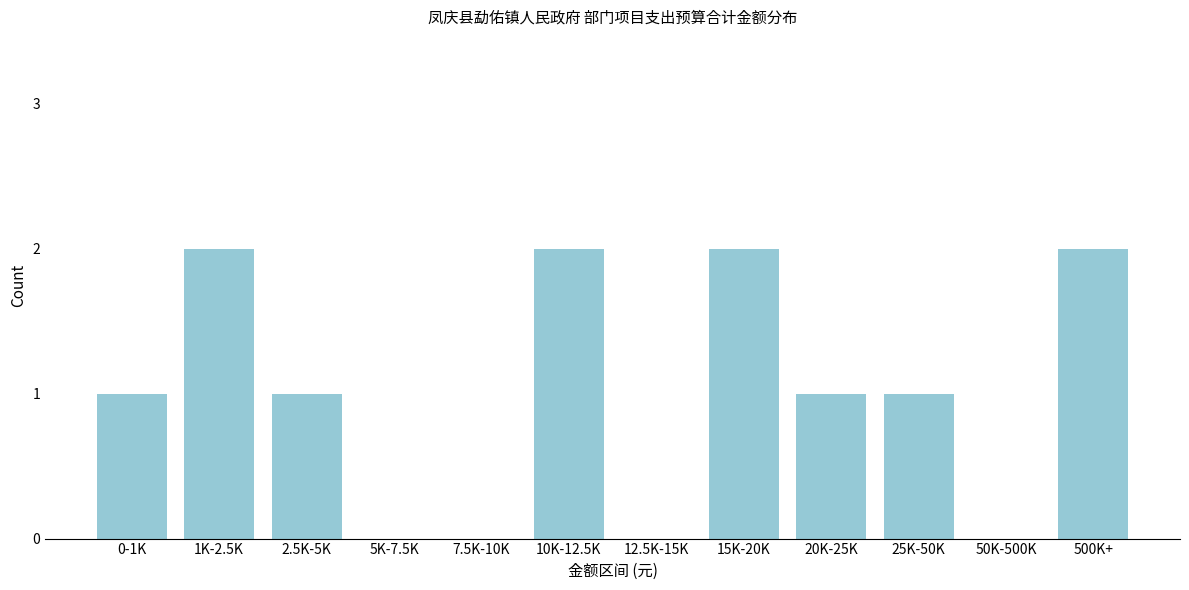

Reading left to right, list all the values displayed in this chart.

0-1K=1	1K-2.5K=2	2.5K-5K=1	5K-7.5K=0	7.5K-10K=0	10K-12.5K=2	12.5K-15K=0	15K-20K=2	20K-25K=1	25K-50K=1	50K-500K=0	500K+=2